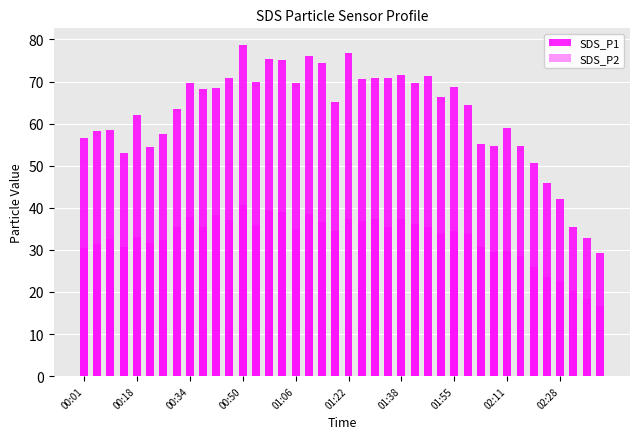

At which category is the sum across all series the highest?

00:50